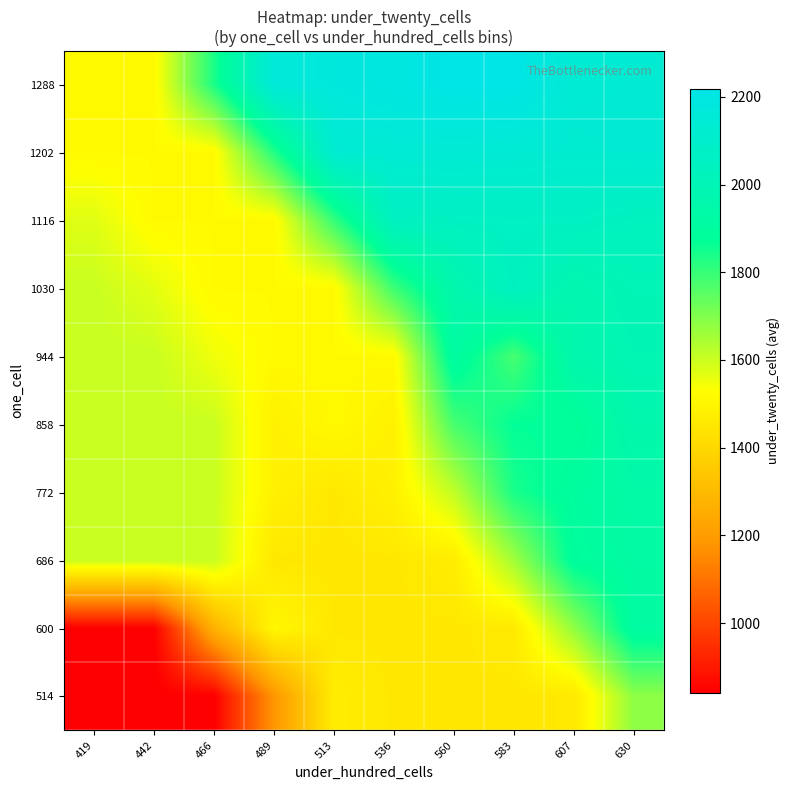

Rank the series by their maximum value, from lowest to highest.

514, 600, 686, 772, 858, 944, 1030, 1116, 1202, 1288